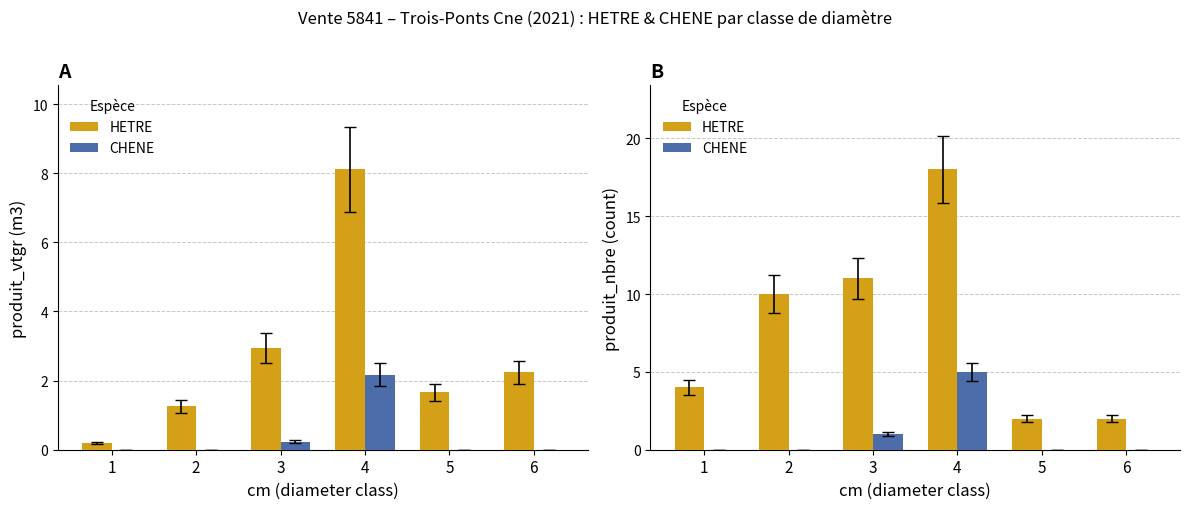

How many CHENE values are between 0 and 1?

5